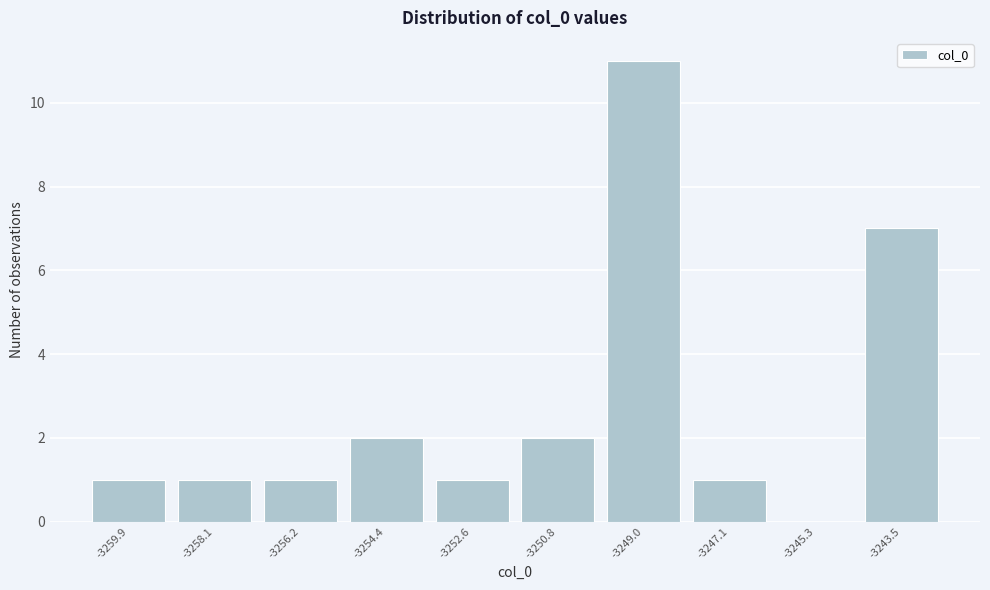

Reading right to left, transcribe all the data shown in this chart.

-3243.5=7	-3245.3=0	-3247.1=1	-3249.0=11	-3250.8=2	-3252.6=1	-3254.4=2	-3256.2=1	-3258.1=1	-3259.9=1